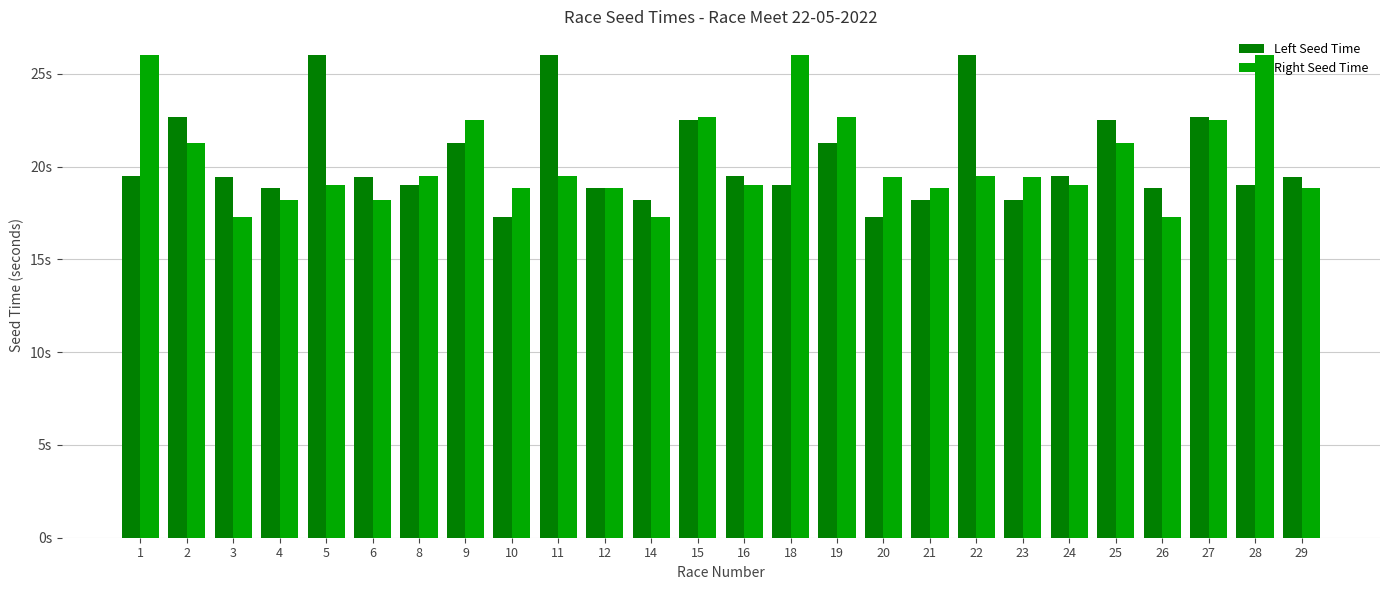

What are all the series names shown in the legend?

Left Seed Time, Right Seed Time